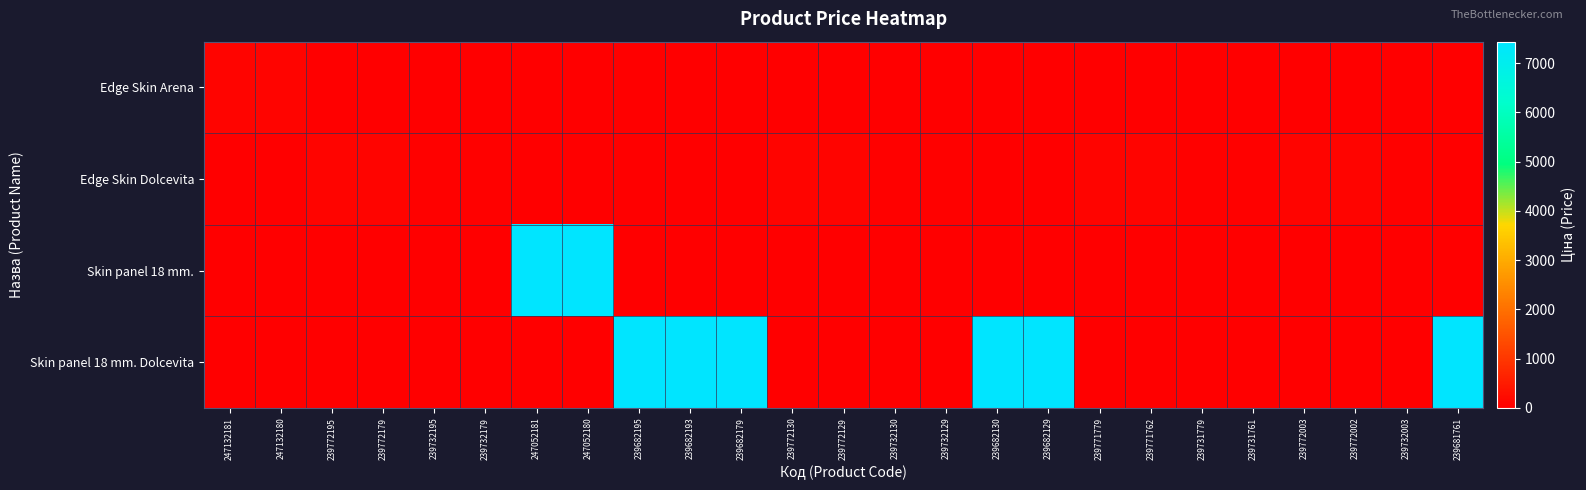

At 239682129, list the series in order from smallest to largest.

Edge Skin Arena, Edge Skin Dolcevita, Skin panel 18 mm., Skin panel 18 mm. Dolcevita